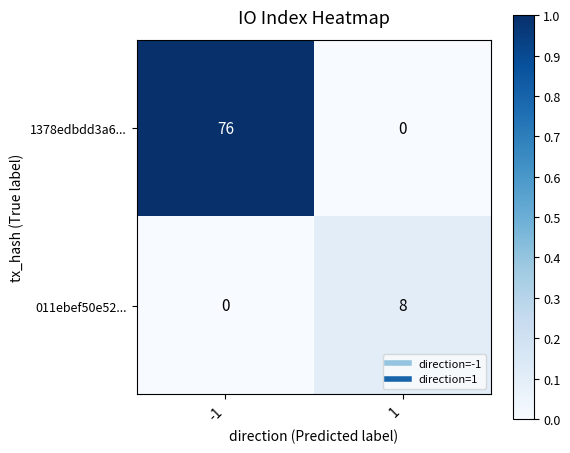

What is the maximum value shown in the chart?

76